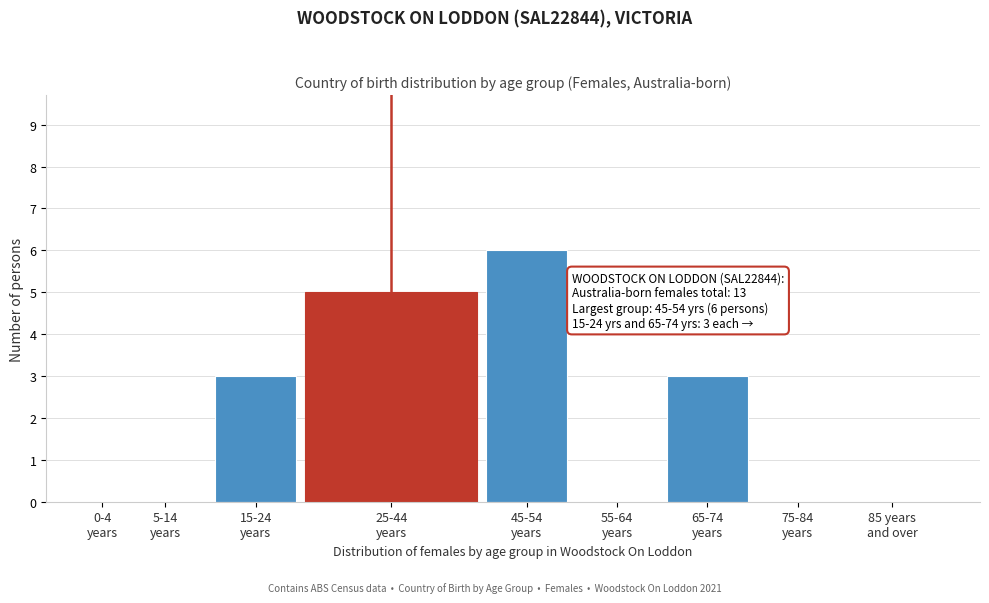

What is the greatest value displayed?

6